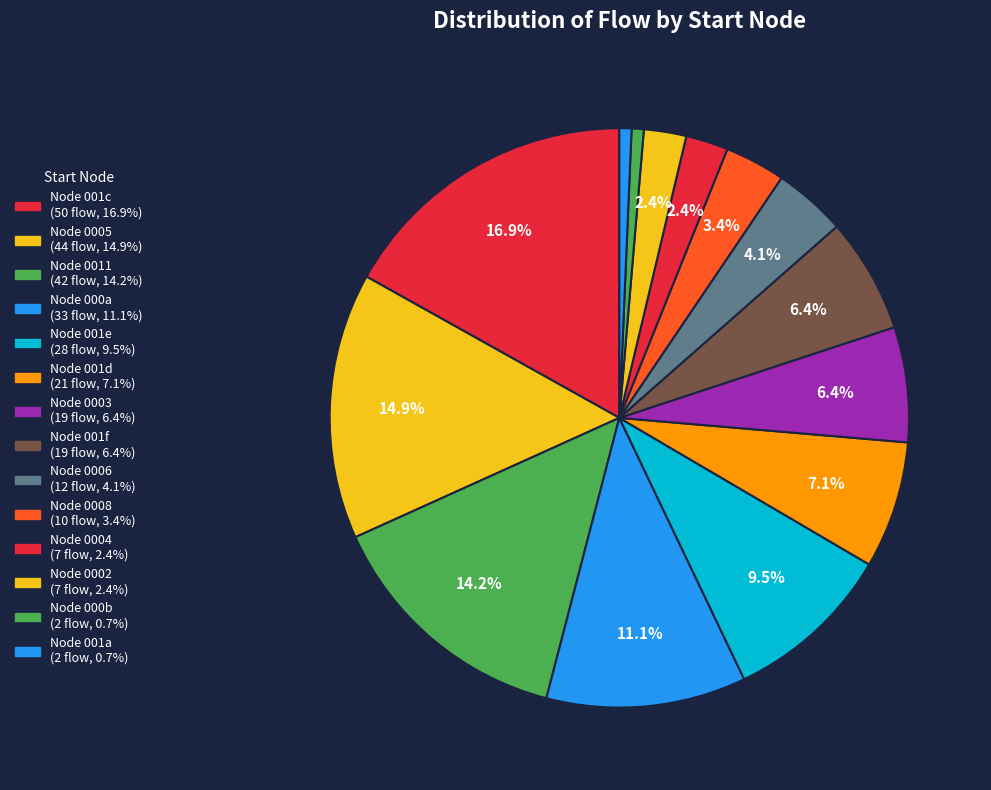

How many segments does this pie chart have?

14